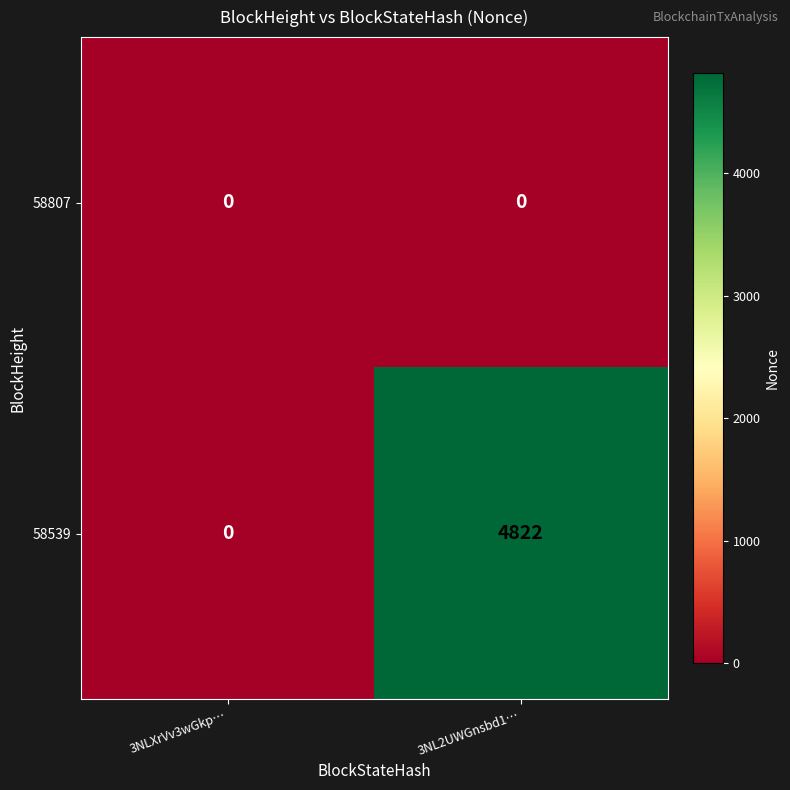

The value of 58539 at 3NL2UWGnsbd1… is 4822. True or false?

True